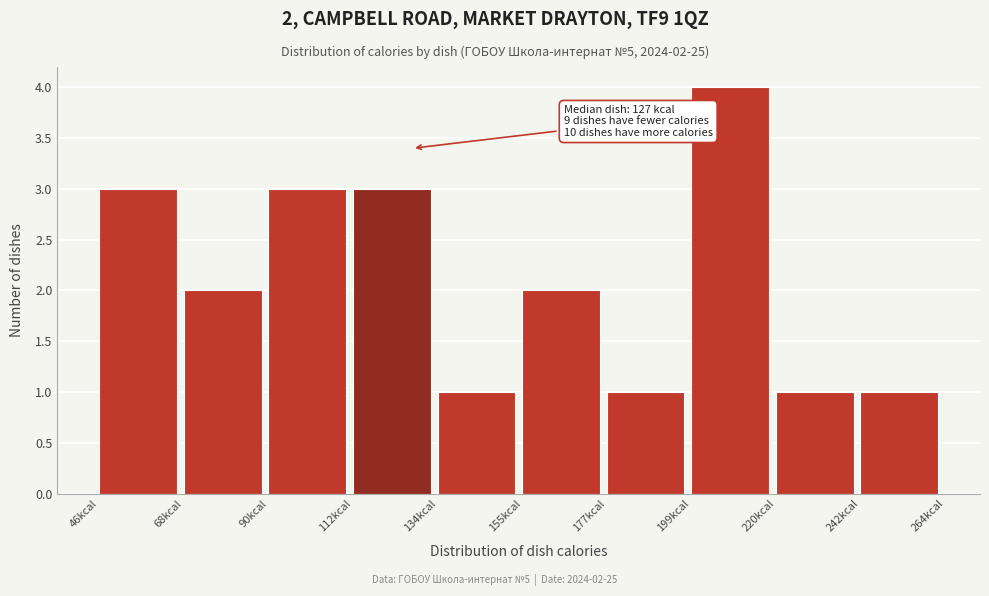

Over which range of the x-axis is the bar tallest?

200 to 220